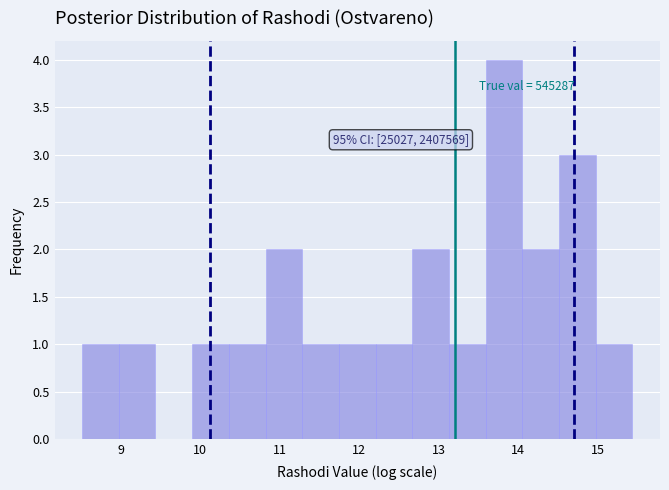

Over which range of the x-axis is the bar tallest?

13.6 to 14.1